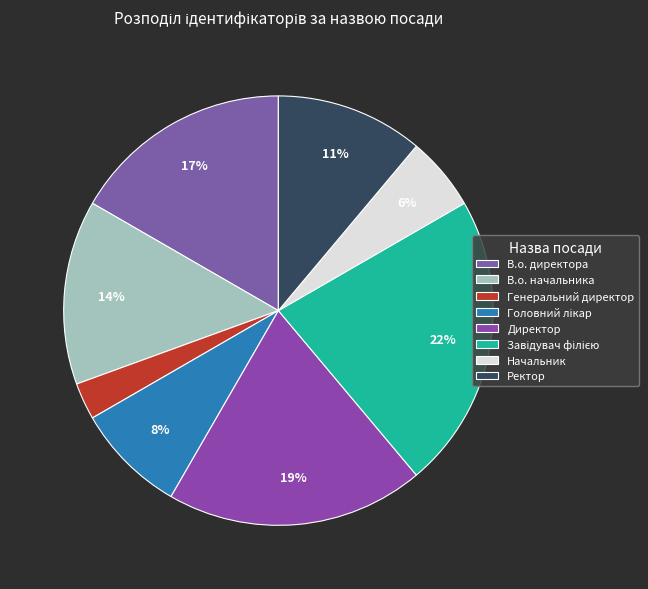

True or false: В.о. начальника accounts for 1% of the total.

False